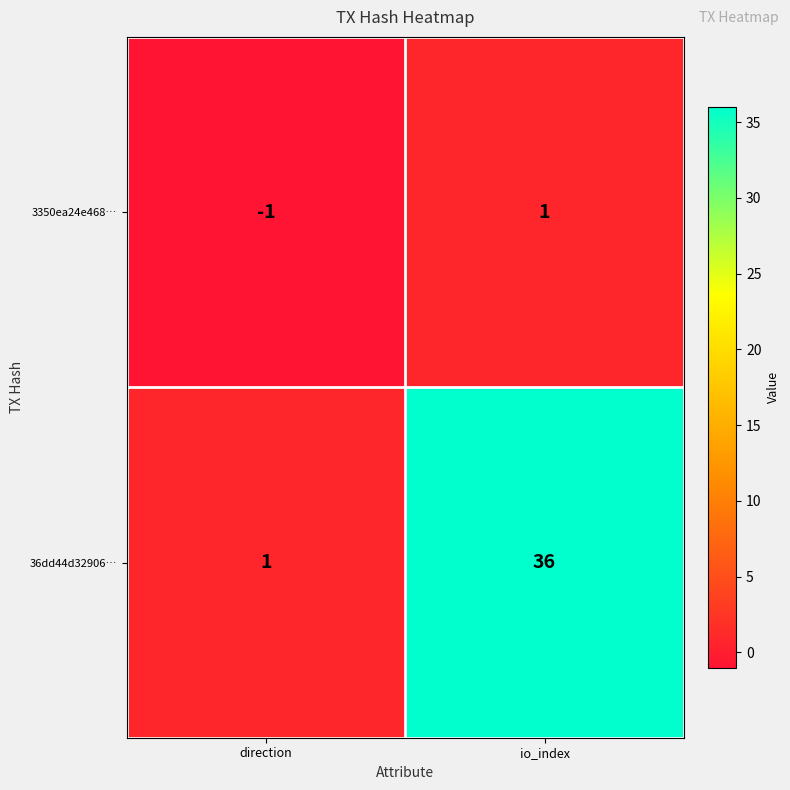

Where is 3350ea24e468… nearest to the value 0?

direction